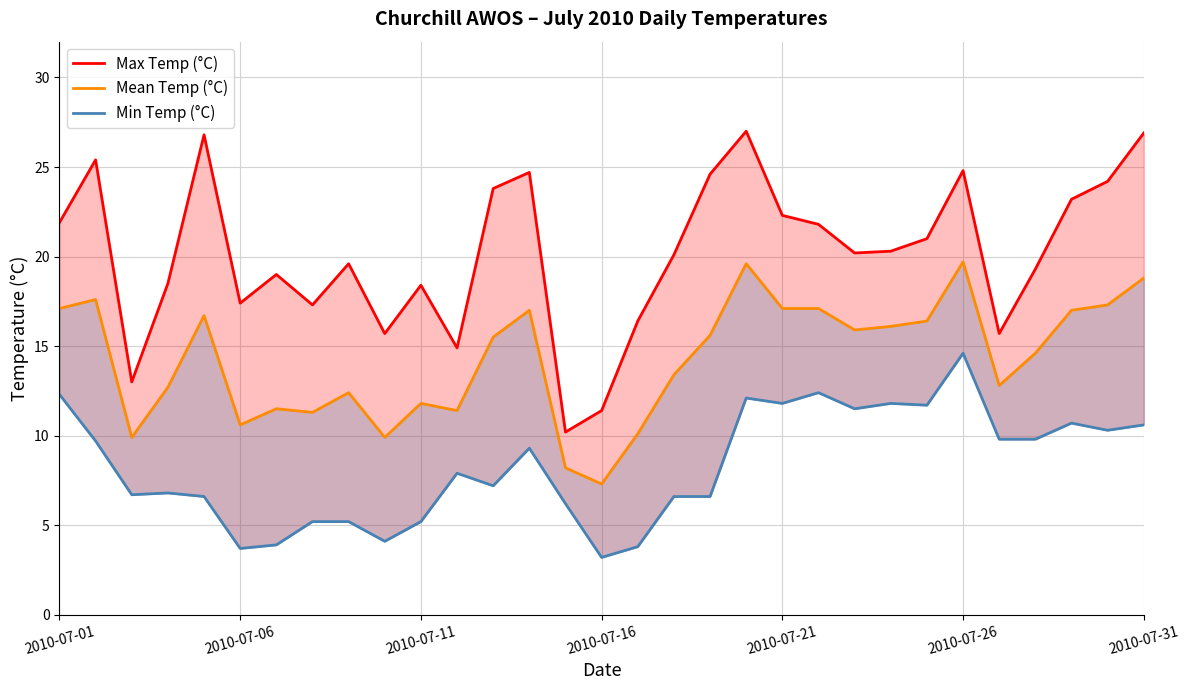

True or false: Min Temp (°C) has more than 2 points higher than both neighbors.

True